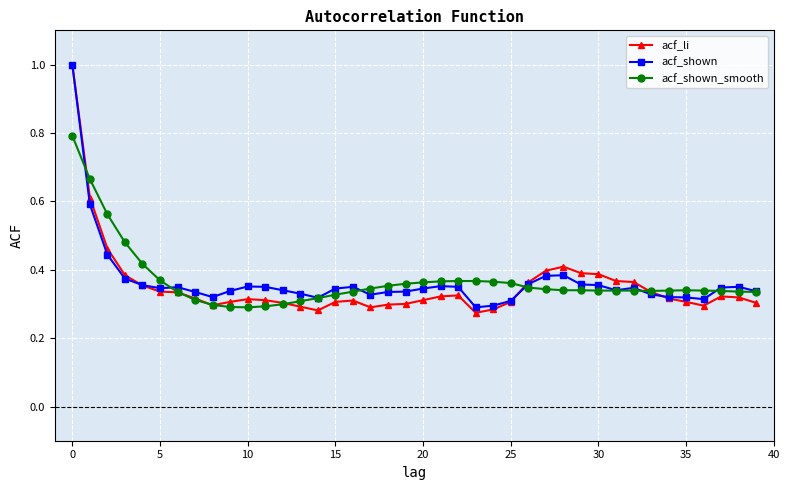

What is the greatest value displayed?

1.0